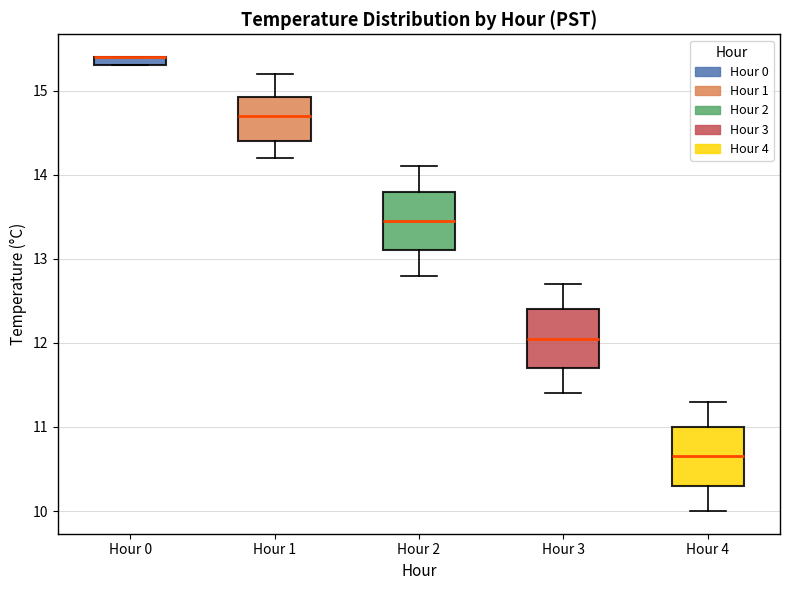

Where is the upper edge of the box for Hour 0 on the y-axis? The values are not printed on the chart, so give them approximately, as read against the axis.

15.4